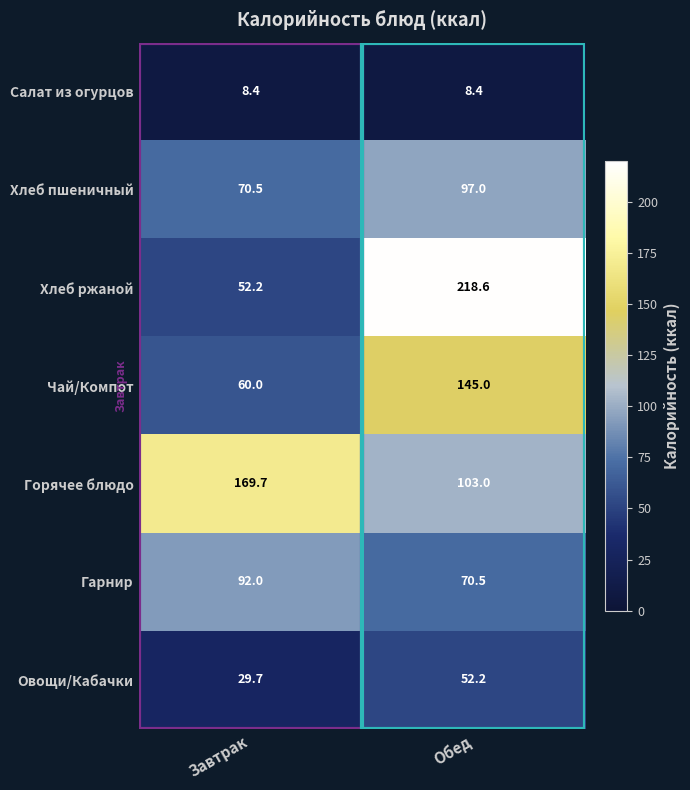

What is the difference between the maximum and minimum values in the Чай/Компот series?

85.0